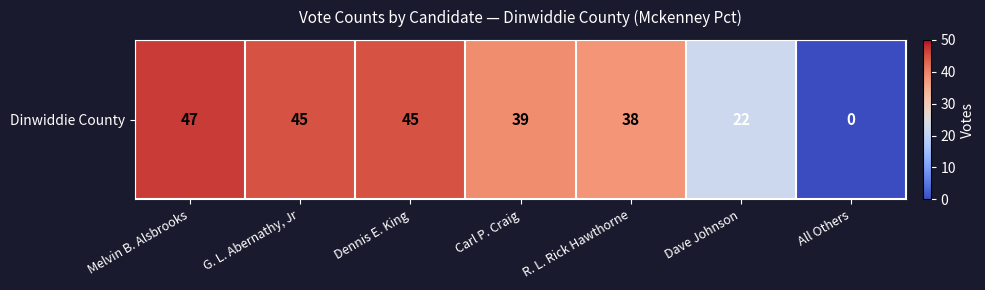

Reading left to right, extract all data points from this chart.

Melvin B. Alsbrooks=47	G. L. Abernathy, Jr=45	Dennis E. King=45	Carl P. Craig=39	R. L. Rick Hawthorne=38	Dave Johnson=22	All Others=0